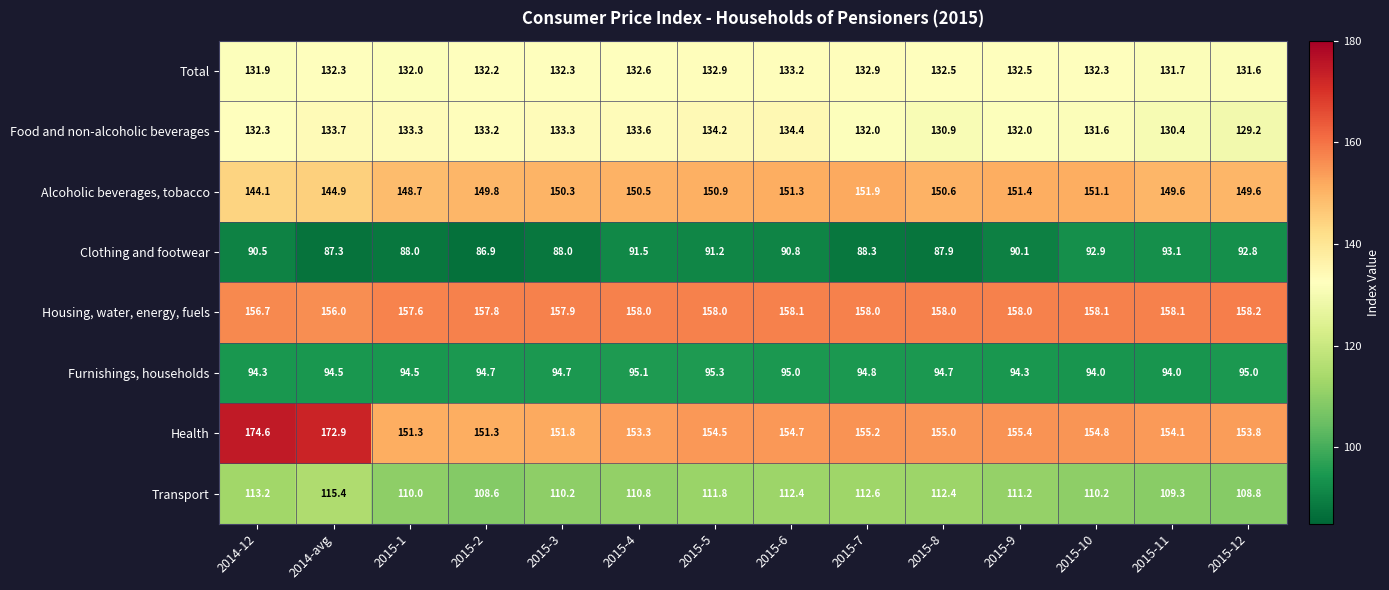

Count the number of data series in this chart.

8